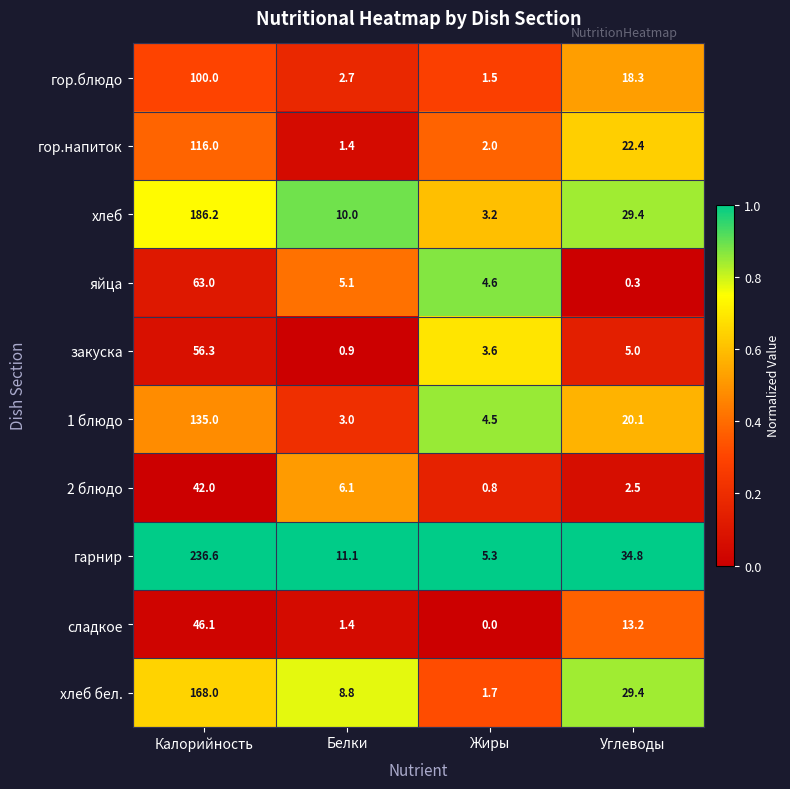

Which series has the largest total across all categories?

гарнир